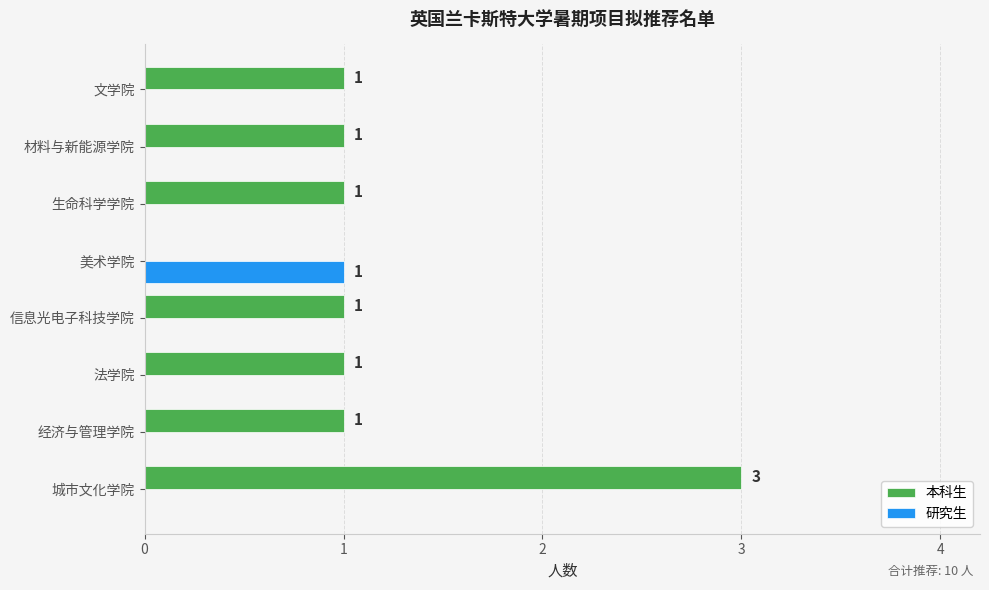

What is the greatest value displayed?

3